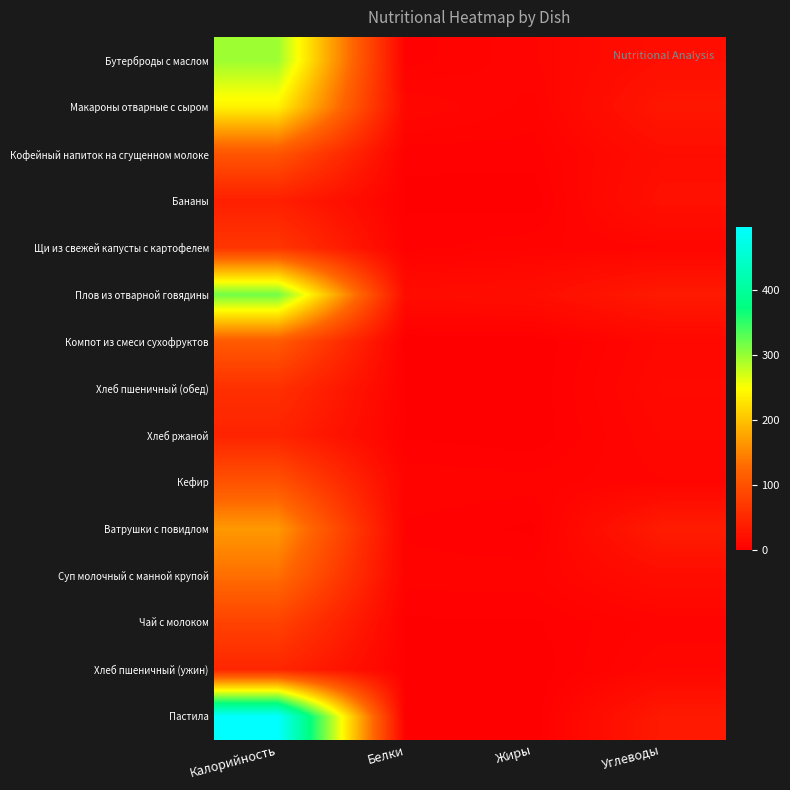

How many categories are shown in the chart?

4